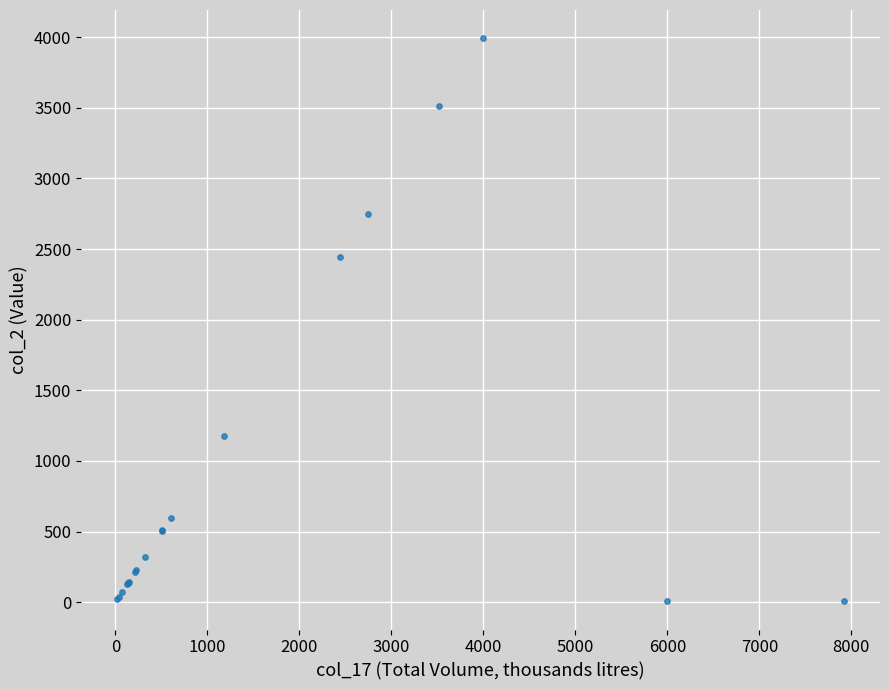

What Y value in the scatter plot is closest to 1999?

2441